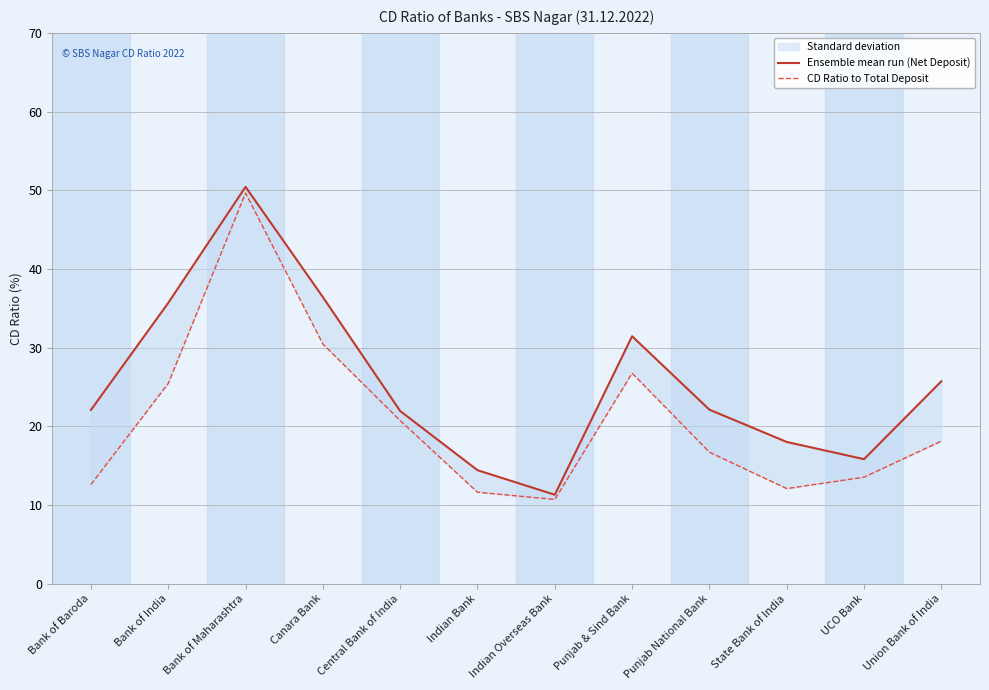

True or false: Ensemble mean run (Net Deposit) and CD Ratio to Total Deposit cross at least once.

False